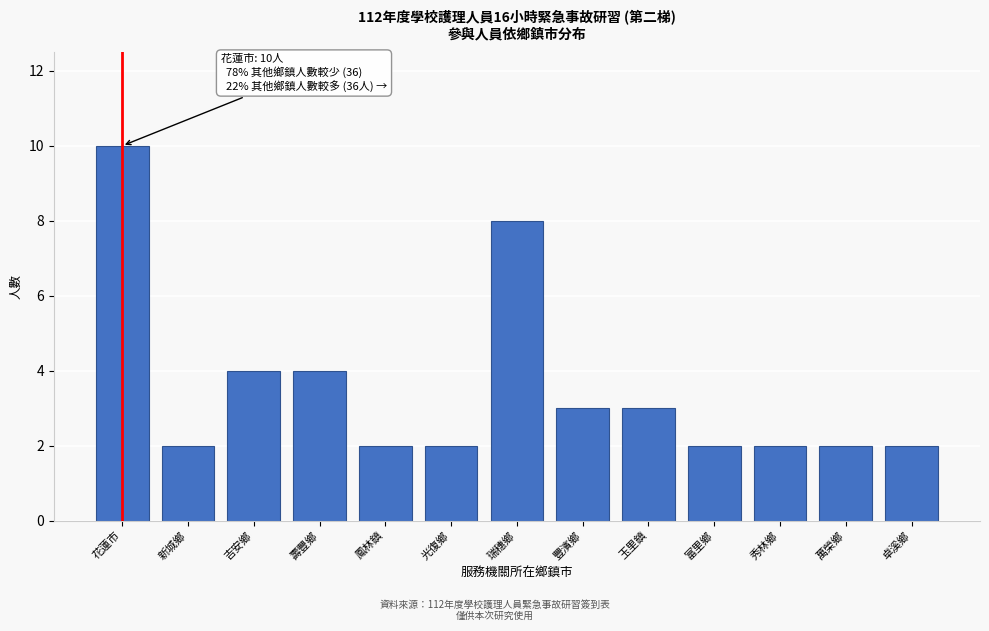

Reading left to right, what are all the values shown in this chart?

10	2	4	4	2	2	8	3	3	2	2	2	2